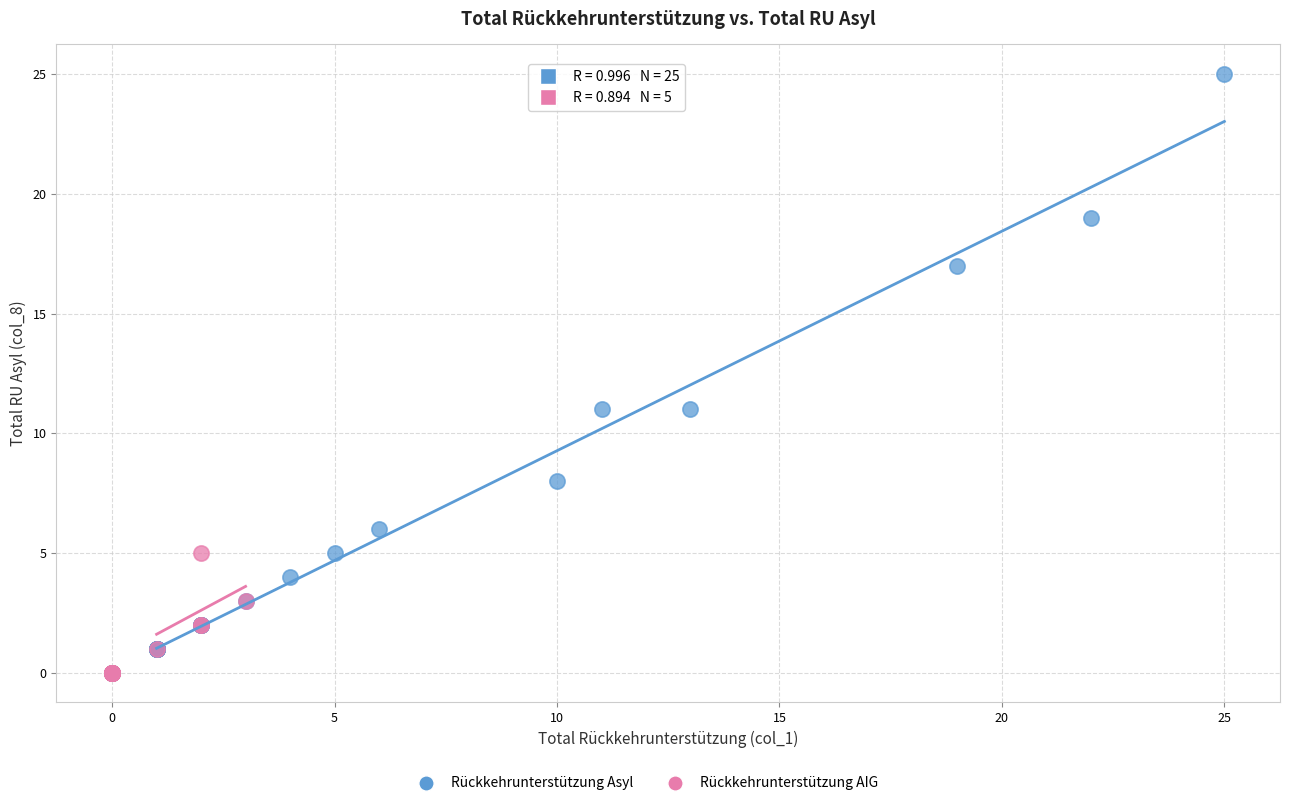

Which series contains the highest Y value?

Rückkehrunterstützung Asyl